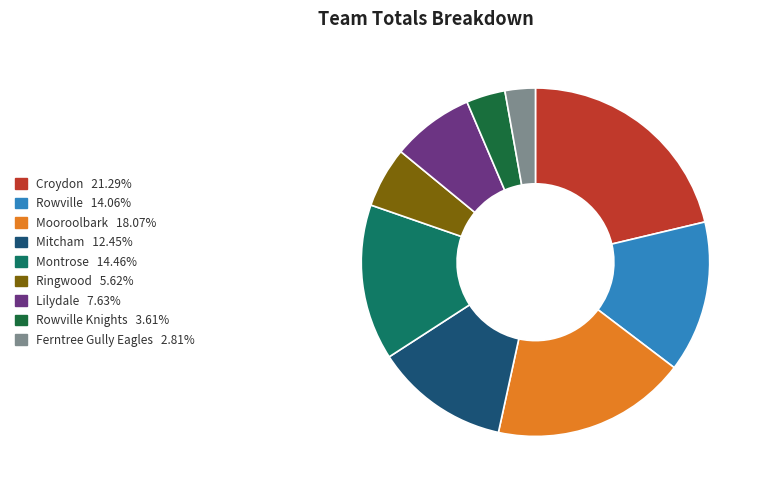

Is there a majority slice in this chart?

No